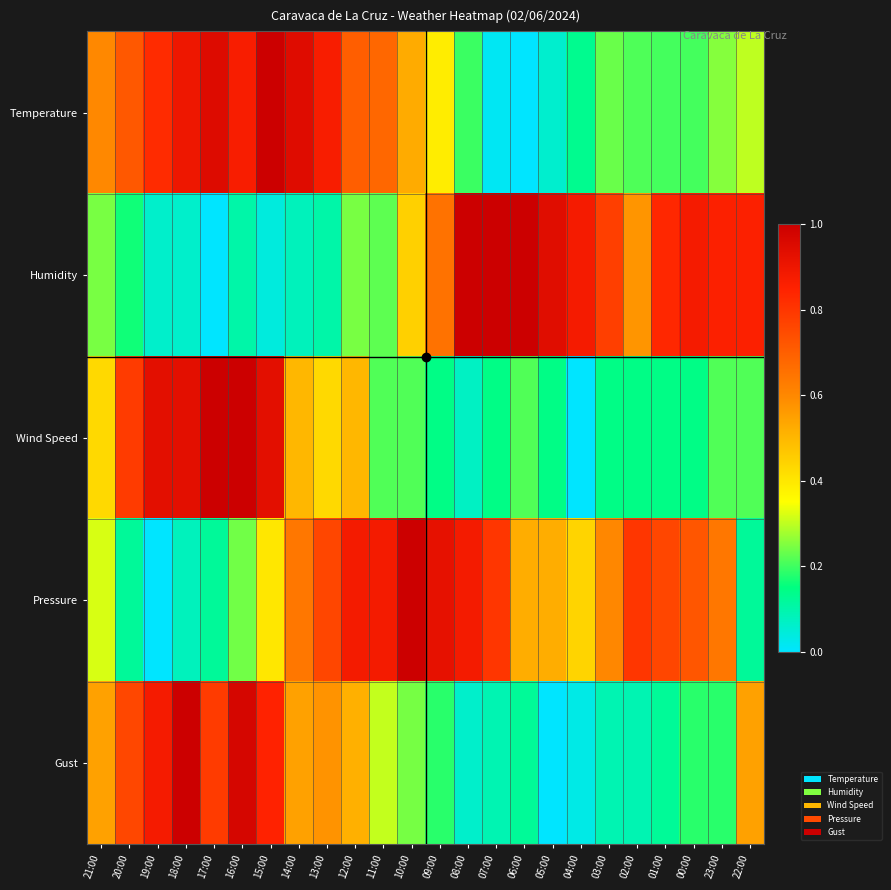

Which category has the lowest value across all series?

06:00